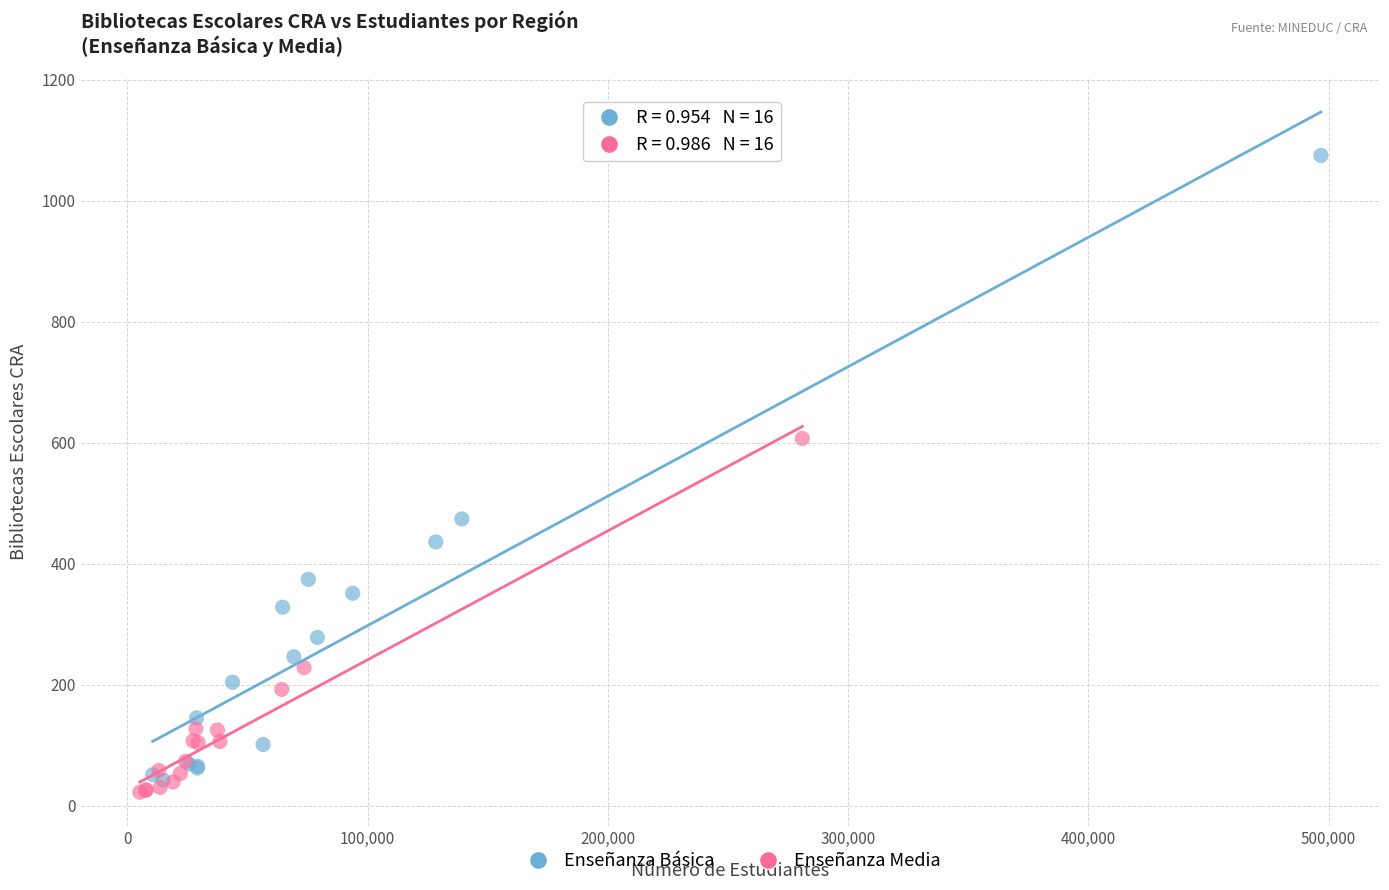

Which series contains the highest Y value?

Enseñanza Básica